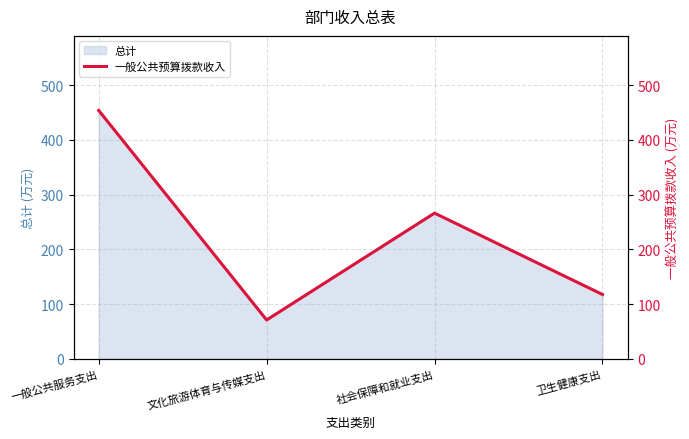

What is the difference between the maximum and minimum values?

382.8